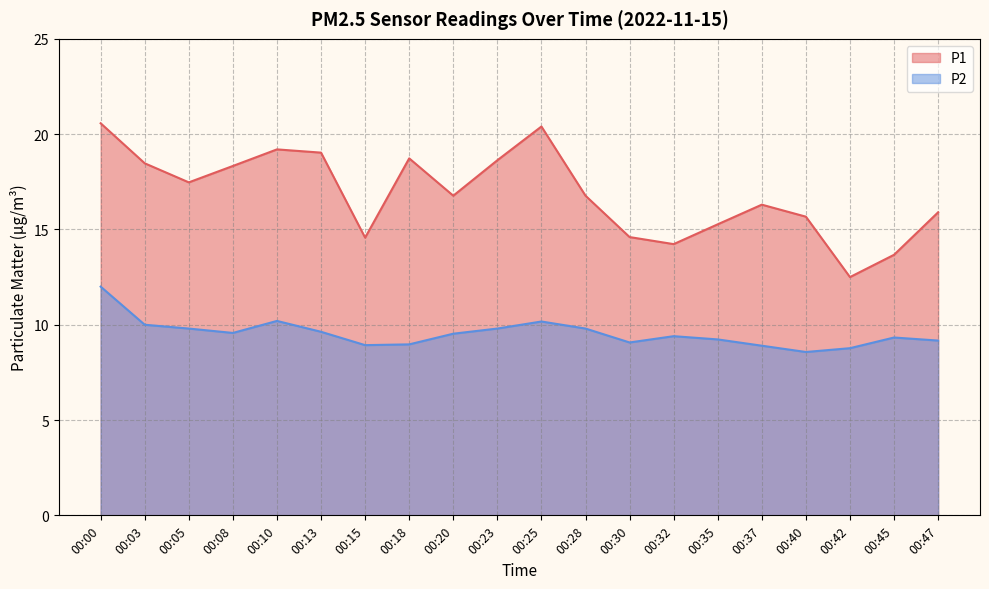

What are all the series names shown in the legend?

P1, P2